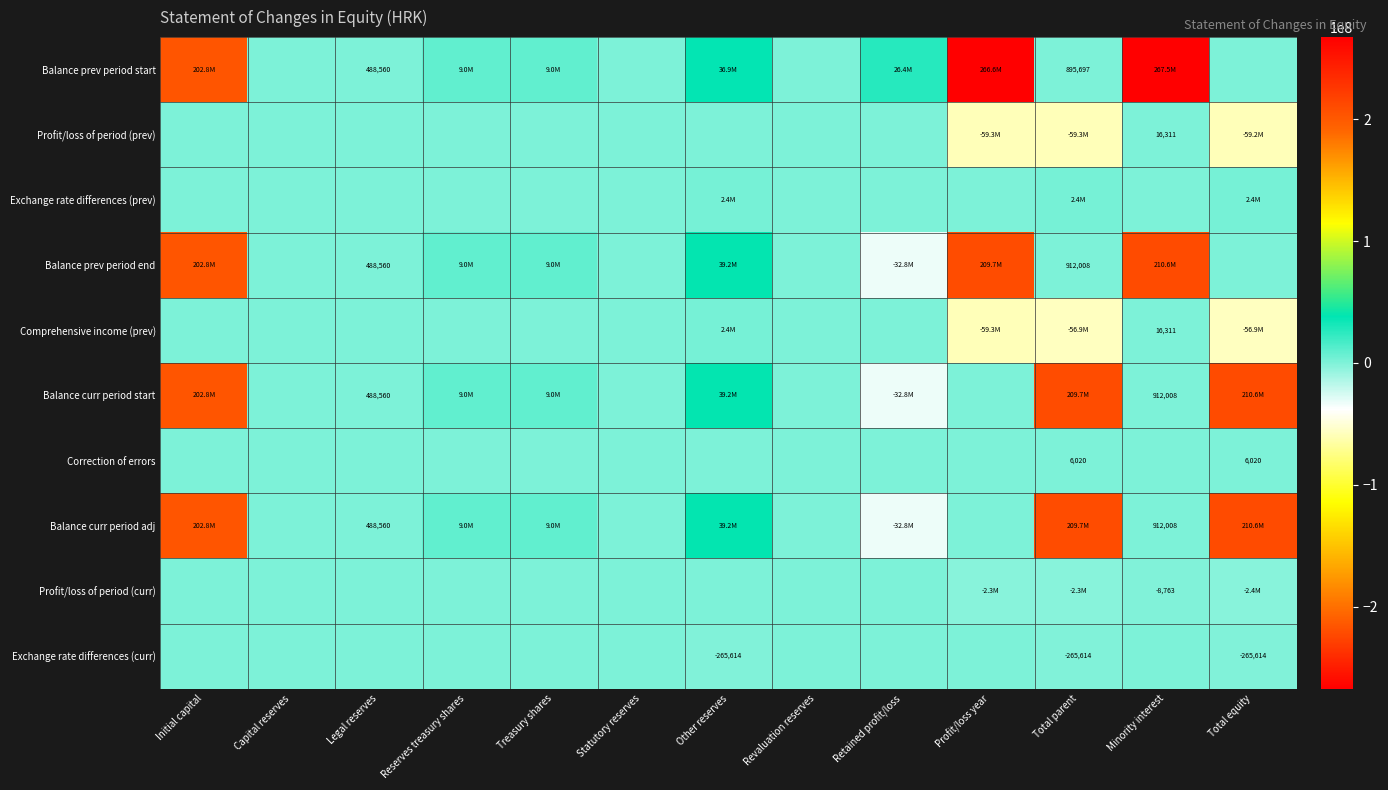

Which series has the widest spread of values?

Balance prev period start